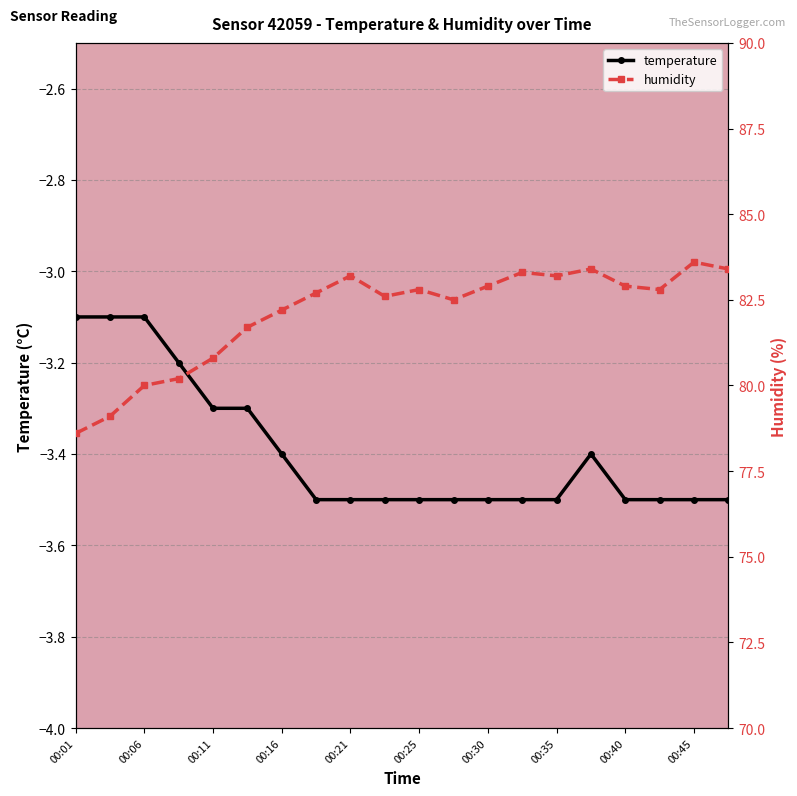

What is the difference between the maximum and second lowest values in the humidity series?

4.5